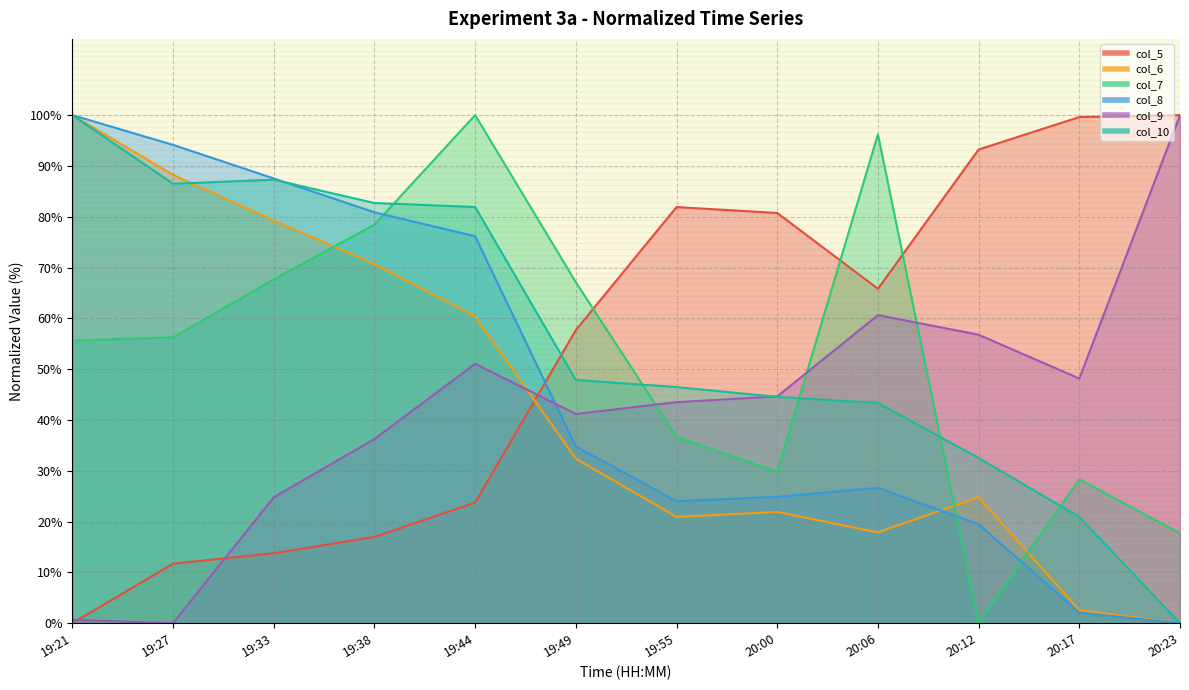

Is it true that col_5 equals 5.6 at 19:27?

False